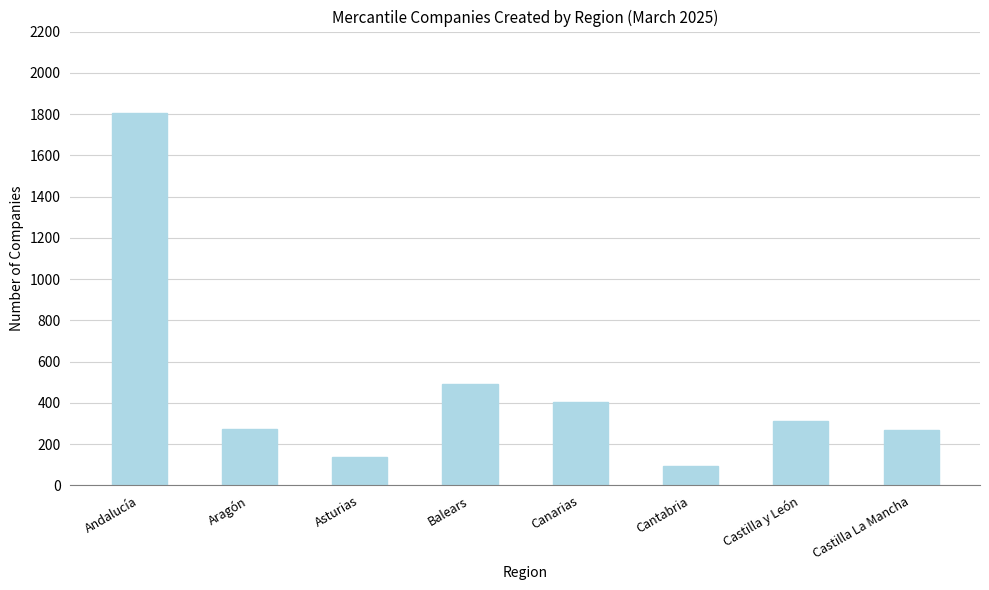

Does the chart contain any negative values?

No